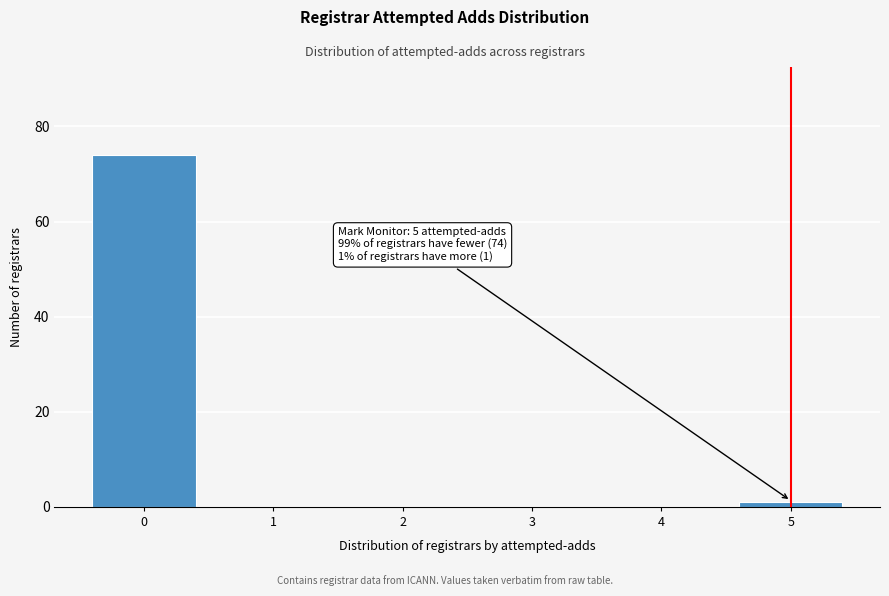

Reading left to right, list all the values displayed in this chart.

0=74	1=0	2=0	3=0	4=0	5=1